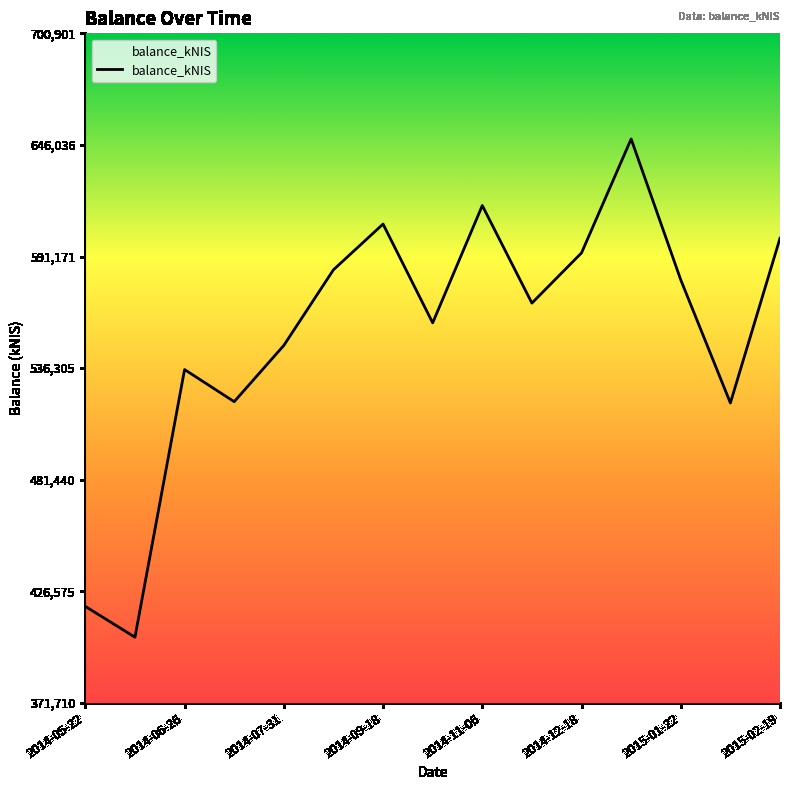

What is the minimum value shown in the chart?

404033.2